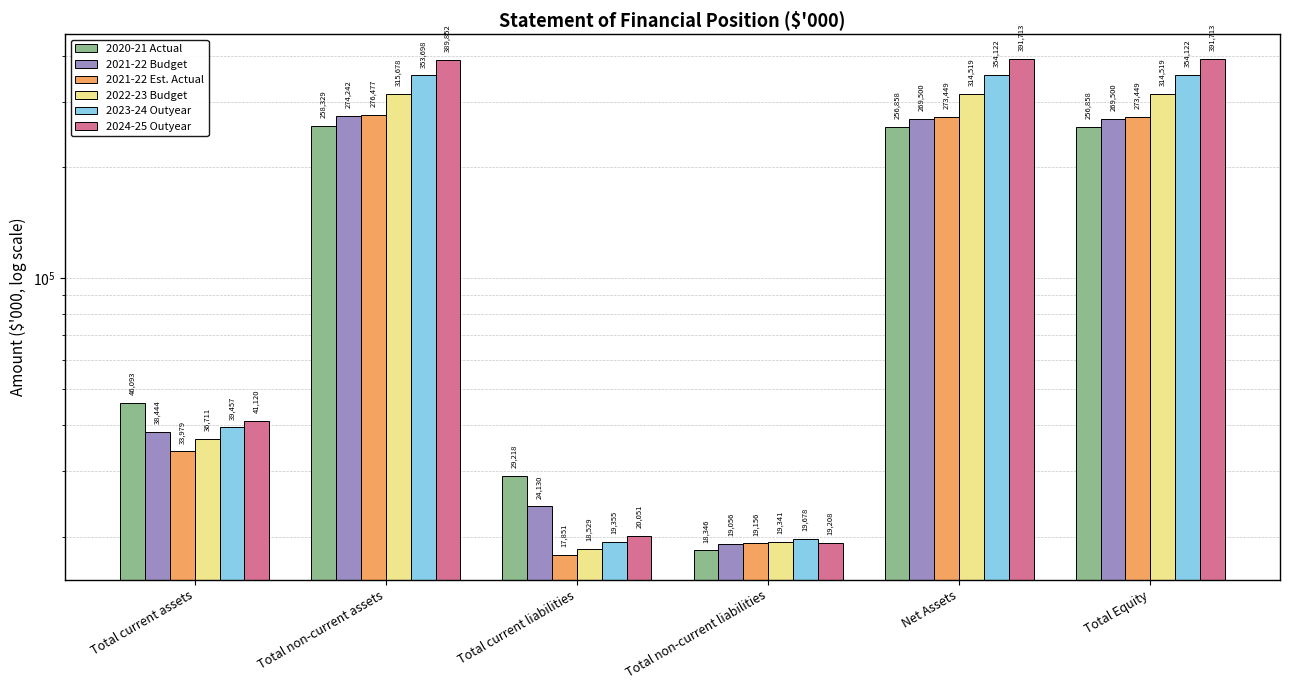

Reading left to right, transcribe all the data shown in this chart.

2020-21 Actual: Total current assets=46093	Total non-current assets=258329	Total current liabilities=29218	Total non-current liabilities=18346	Net Assets=256858	Total Equity=256858
2021-22 Budget: Total current assets=38444	Total non-current assets=274242	Total current liabilities=24130	Total non-current liabilities=19056	Net Assets=269500	Total Equity=269500
2021-22 Est. Actual: Total current assets=33979	Total non-current assets=276477	Total current liabilities=17851	Total non-current liabilities=19156	Net Assets=273449	Total Equity=273449
2022-23 Budget: Total current assets=36711	Total non-current assets=315678	Total current liabilities=18529	Total non-current liabilities=19341	Net Assets=314519	Total Equity=314519
2023-24 Outyear: Total current assets=39457	Total non-current assets=353698	Total current liabilities=19355	Total non-current liabilities=19678	Net Assets=354122	Total Equity=354122
2024-25 Outyear: Total current assets=41120	Total non-current assets=389852	Total current liabilities=20051	Total non-current liabilities=19208	Net Assets=391713	Total Equity=391713